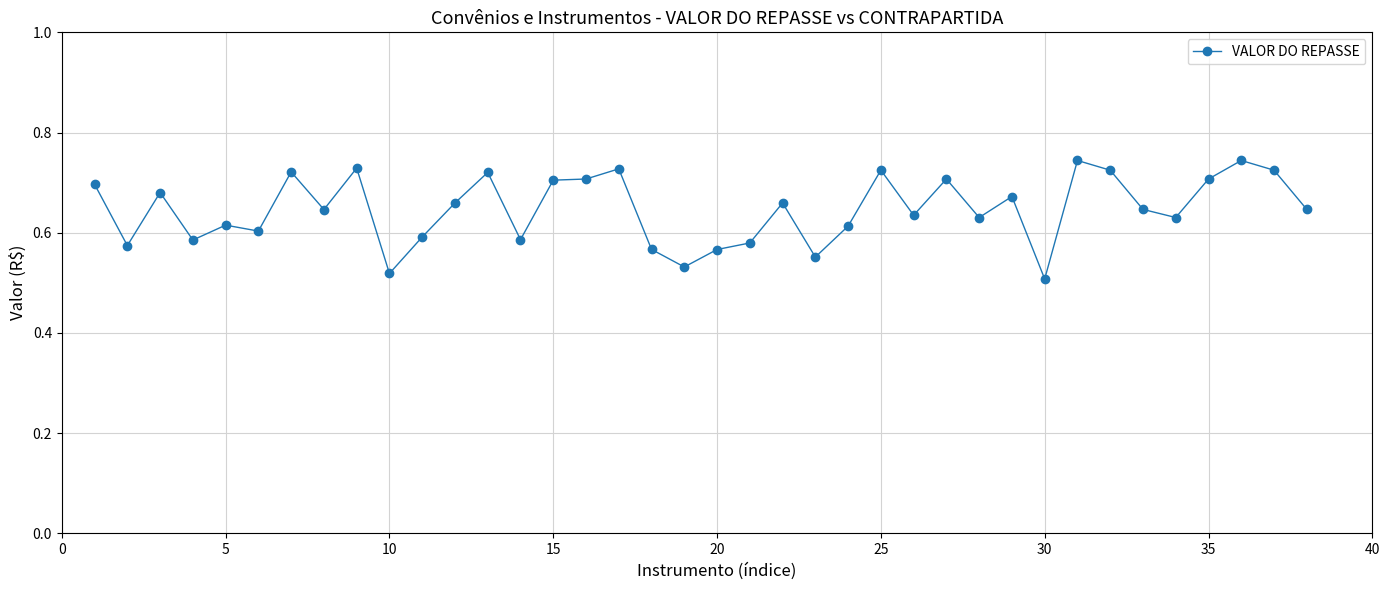

What is the sum of all values?

24.6